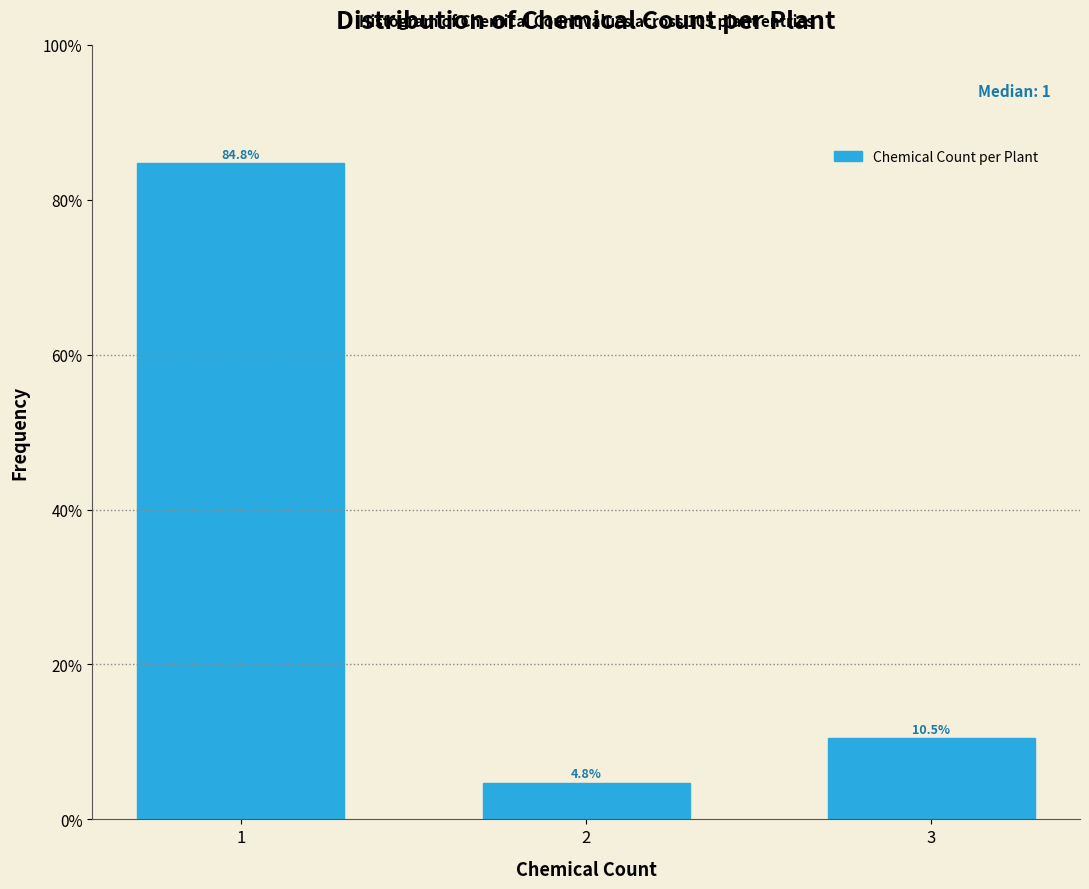

Reading left to right, transcribe all the data shown in this chart.

84.8	4.8	10.5